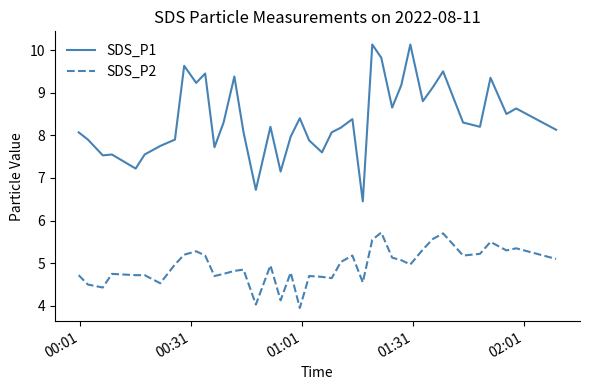

True or false: SDS_P2 and SDS_P1 cross at least once.

False